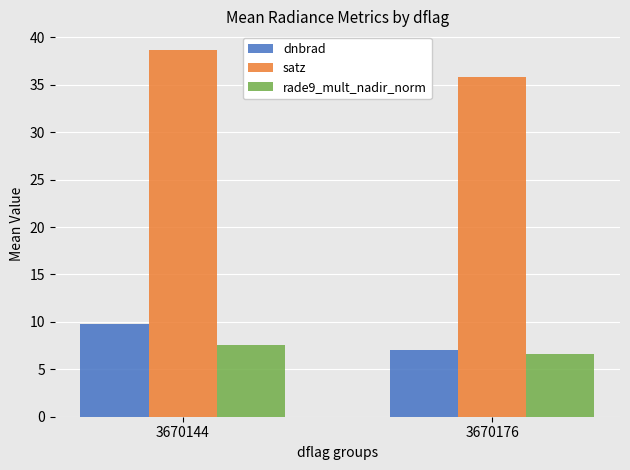

What is the difference between the maximum and minimum values in the satz series?

2.8